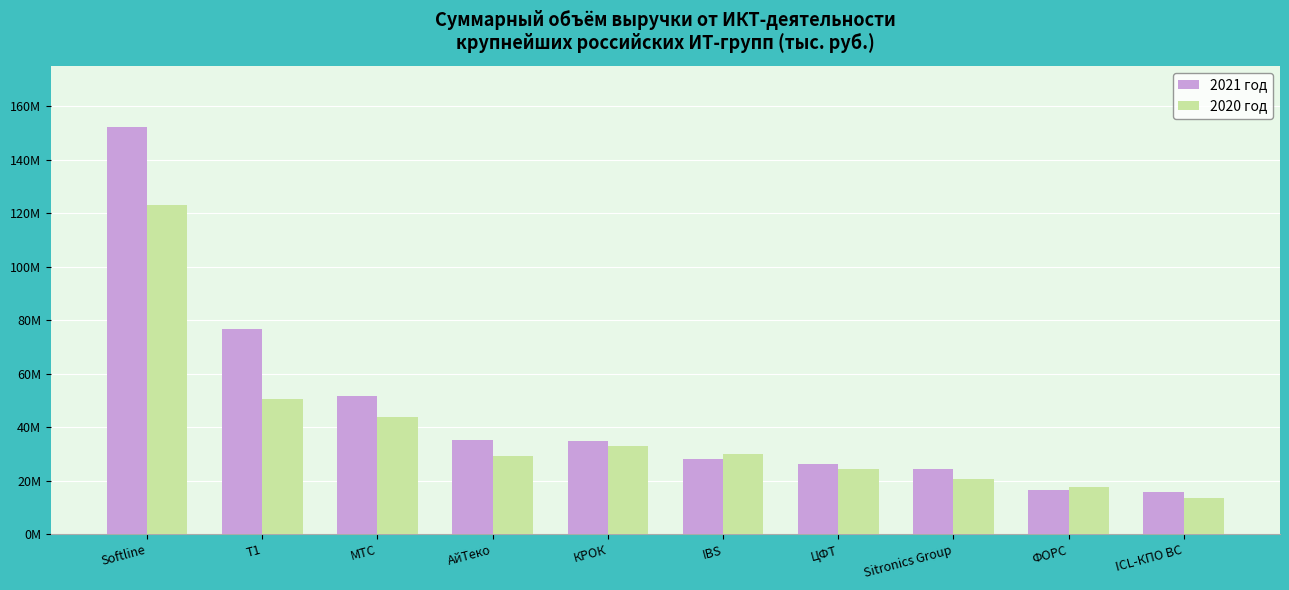

Where does the 2021 год series first go above 34869550?

Softline